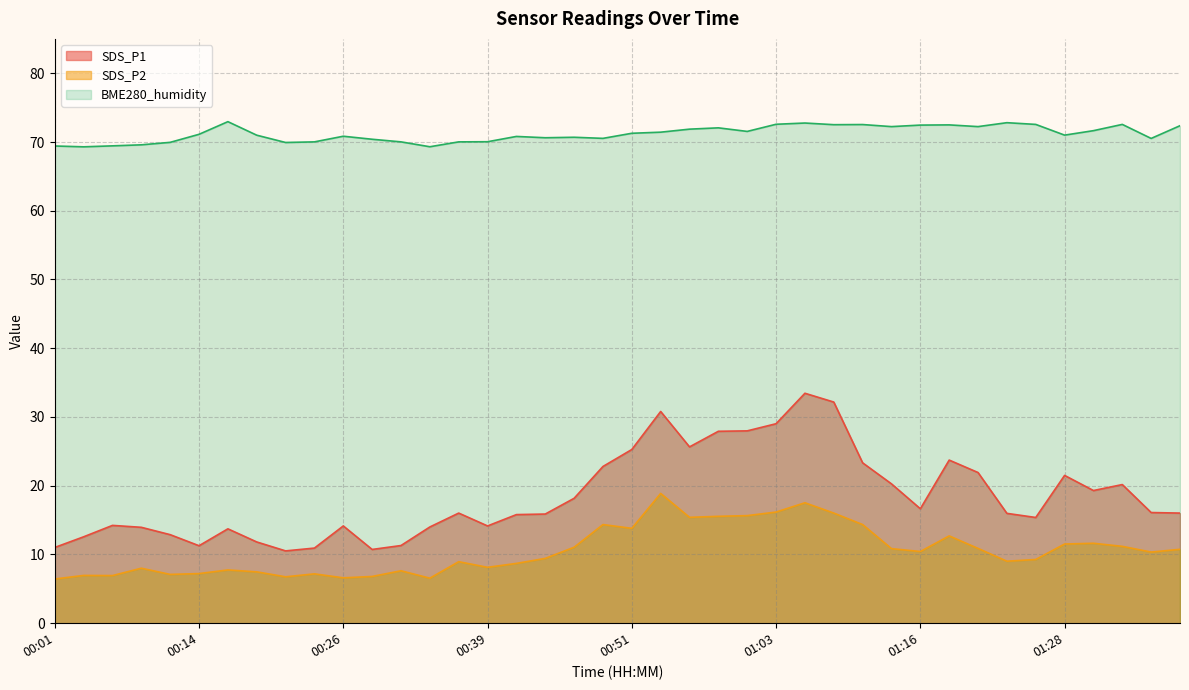

What is the sum of the SDS_P1 values at 01:31 and 01:21?

41.2